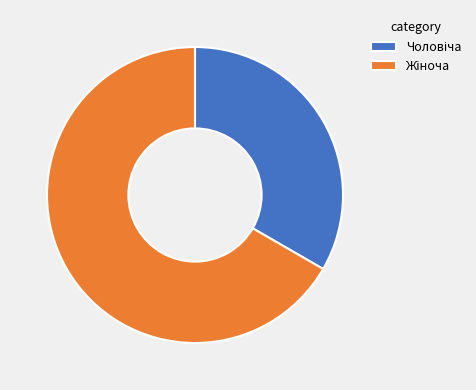

Is there any slice that represents more than half of the pie?

Yes